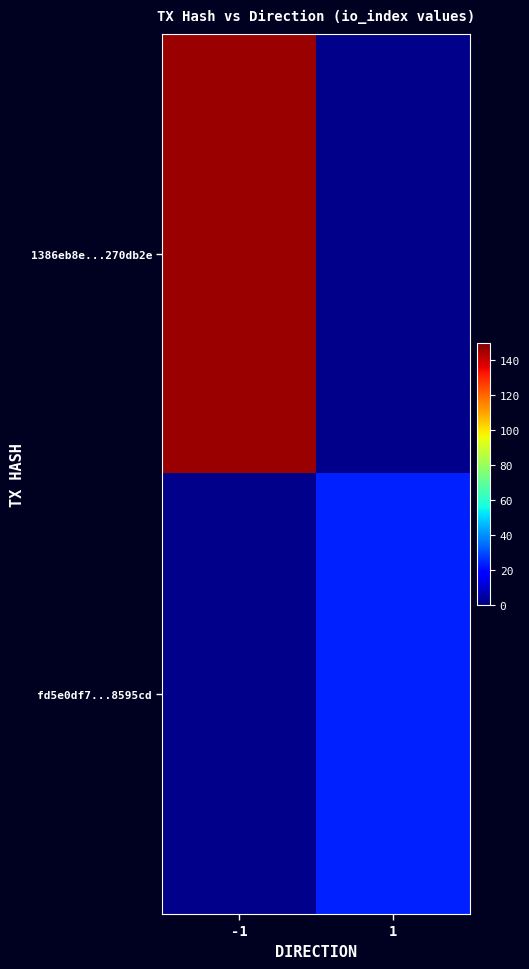

What is the maximum value shown in the chart?

146.0